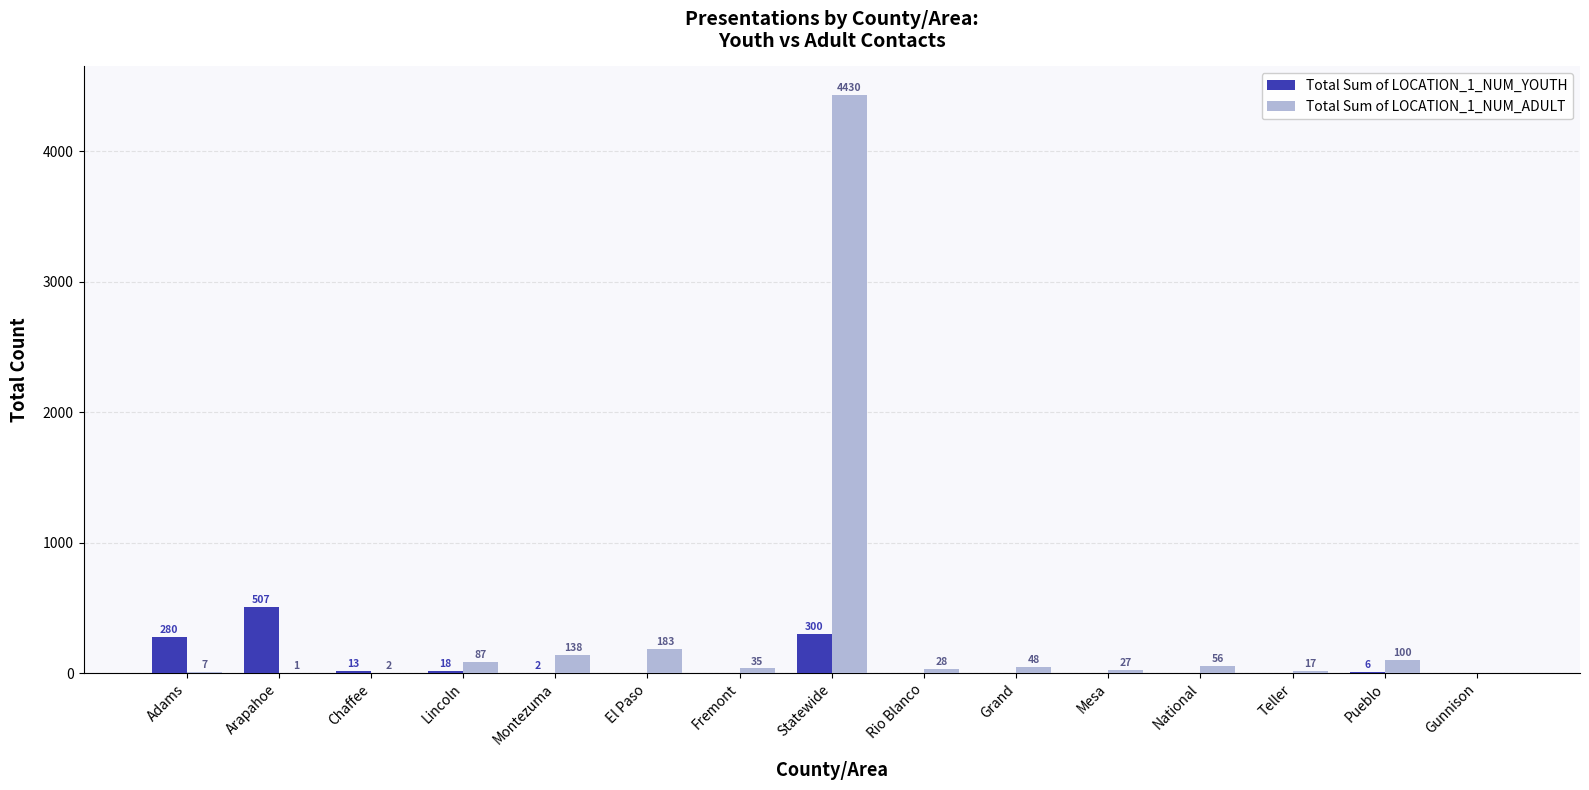

What is the sum of the Total Sum of LOCATION_1_NUM_YOUTH values at Pueblo and National?

6